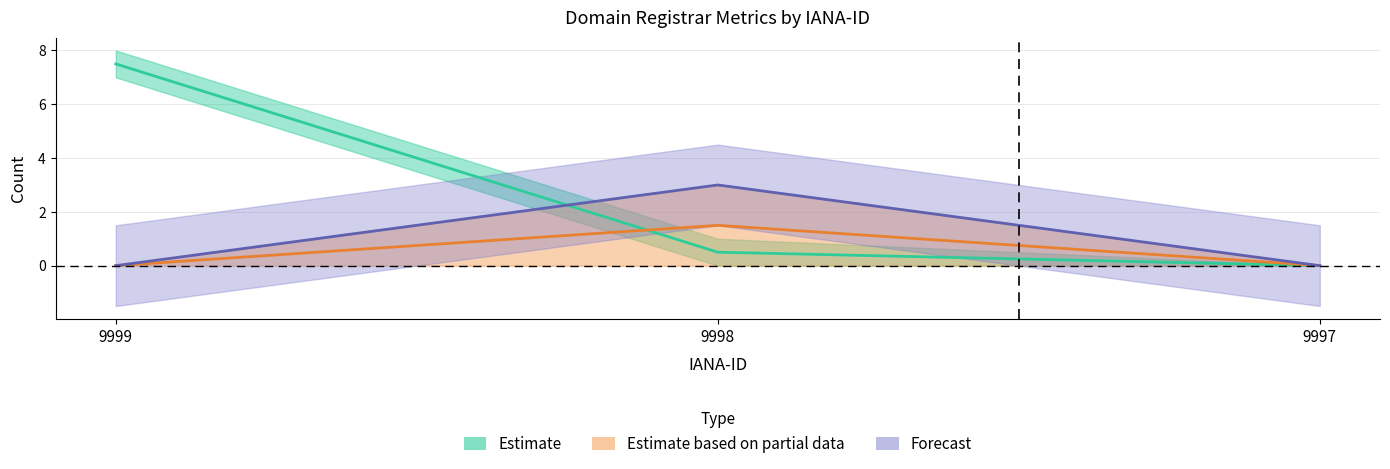

What is the difference between the maximum and minimum values in the total-nameservers series?

7.5